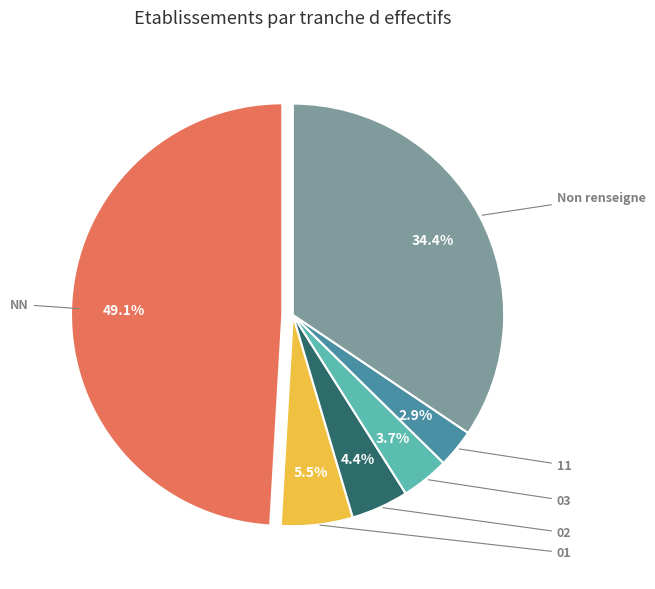

Does any single category account for the majority?

No